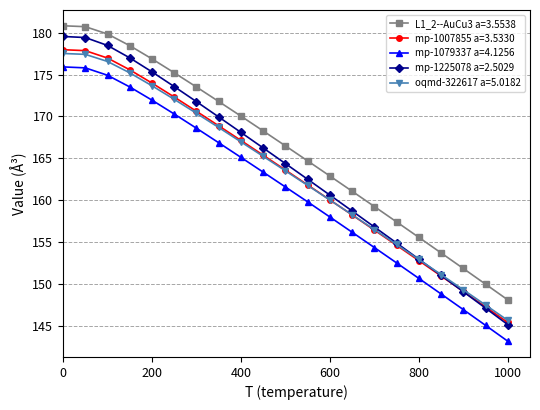

What are all the series names shown in the legend?

L1_2--AuCu3 a=3.5538, mp-1007855 a=3.5330, mp-1079337 a=4.1256, mp-1225078 a=2.5029, oqmd-322617 a=5.0182